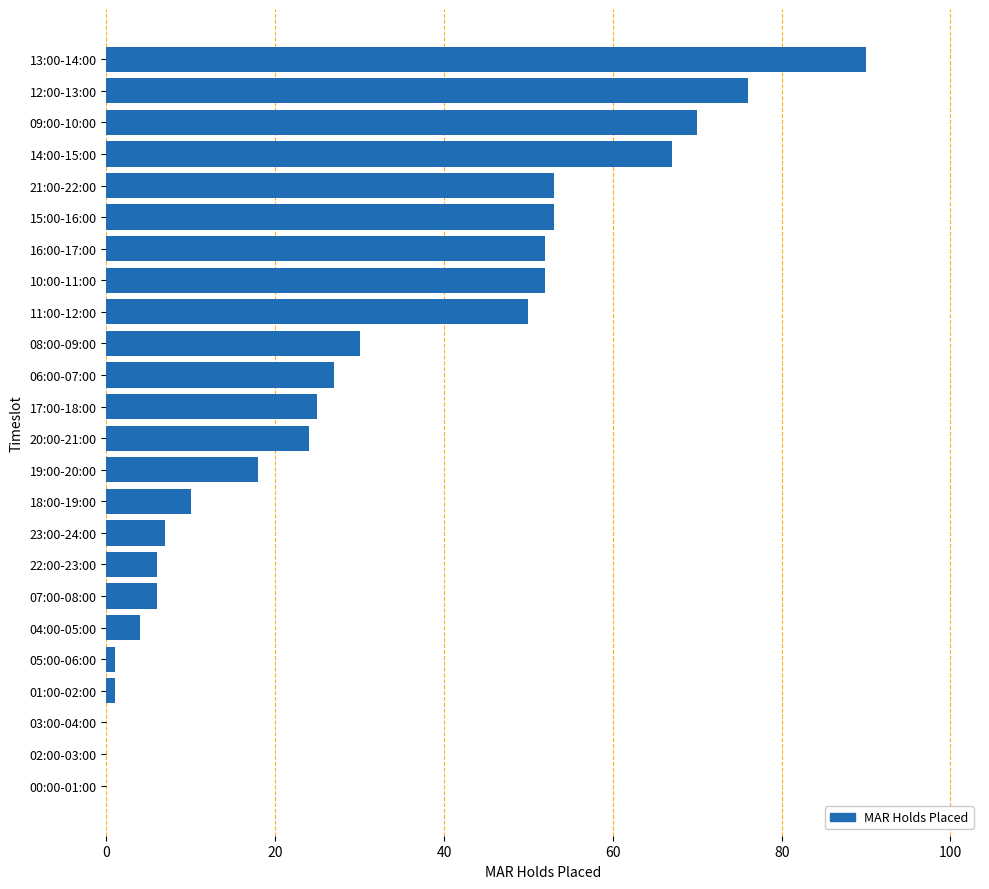

Between 12:00-13:00 and 19:00-20:00, which is larger?

12:00-13:00